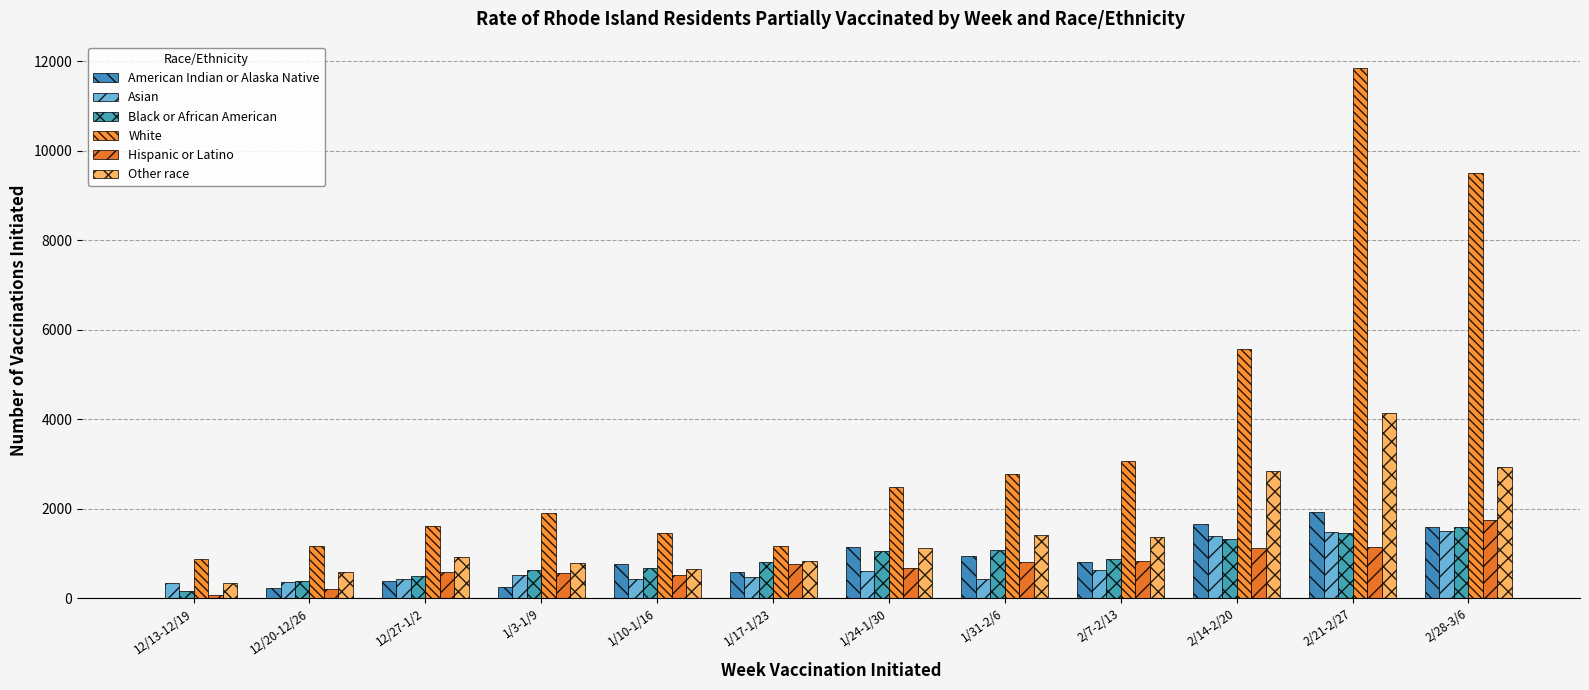

How many data points does each series have?

12